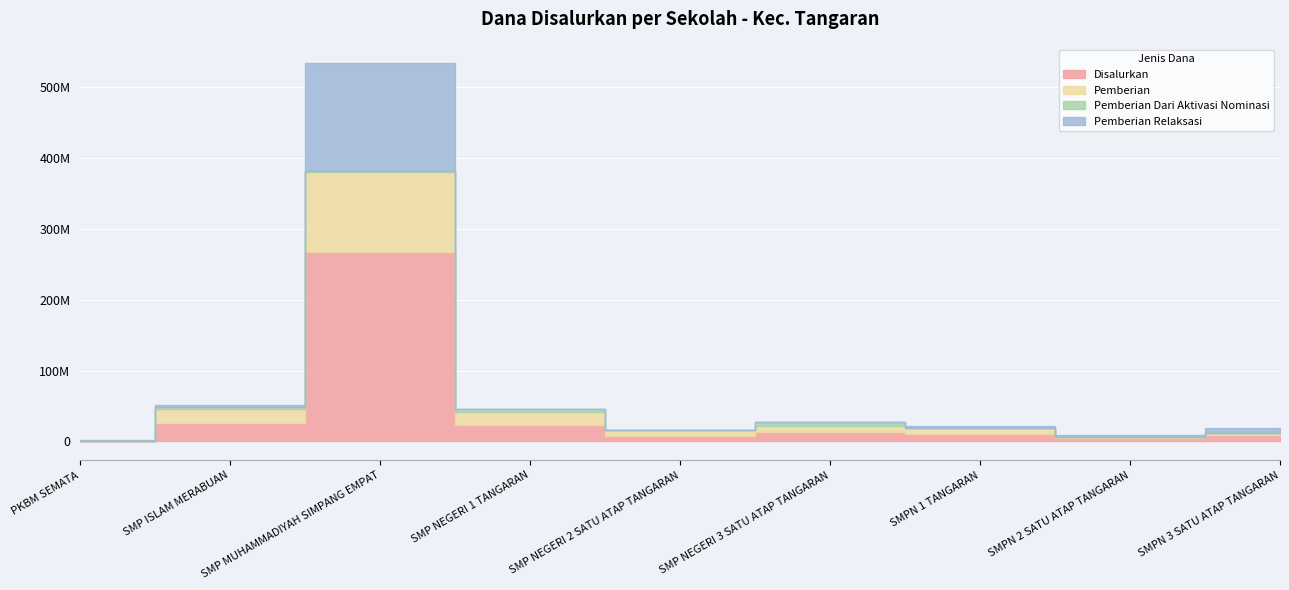

What are all the series names shown in the legend?

Disalurkan, Pemberian, Pemberian Dari Aktivasi Nominasi, Pemberian Relaksasi